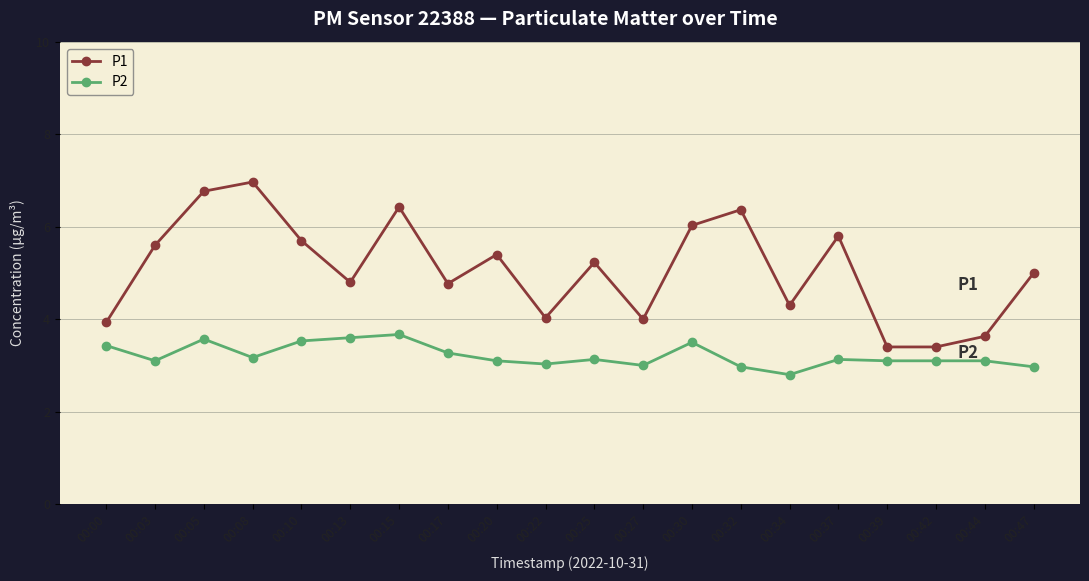

True or false: P2 has a value of 5.5 at 00:08.

False